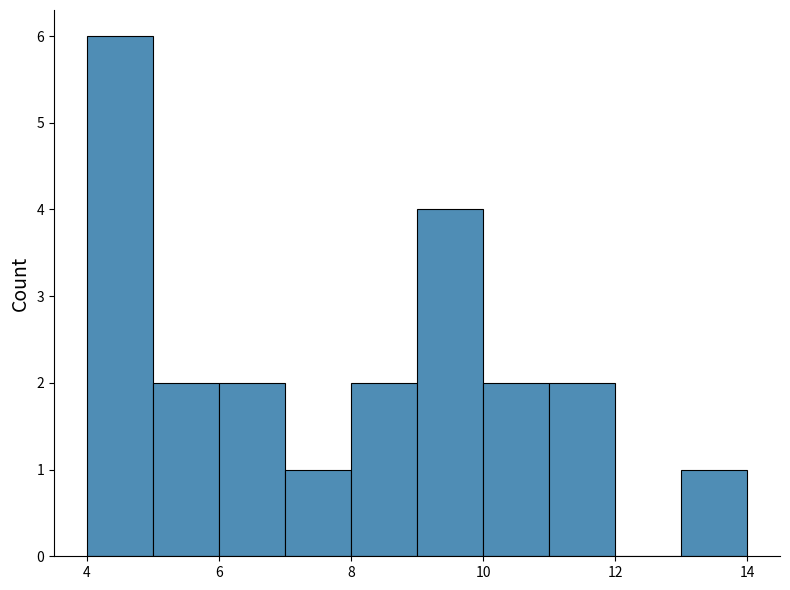

Reading left to right, transcribe this chart: for each bar, give the range it covers on the x-axis and its height. The values are not printed on the chart, so give them approximately, as read against the axis.

4 to 5: 6
5 to 6: 2
6 to 7: 2
7 to 8: 1
8 to 9: 2
9 to 10: 4
10 to 11: 2
11 to 12: 2
12 to 13: 0
13 to 14: 1